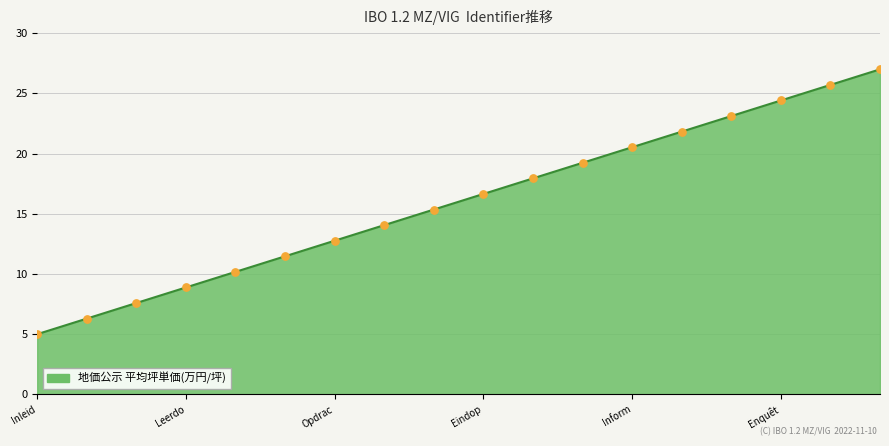

What is the difference between the maximum and minimum values?

22.0